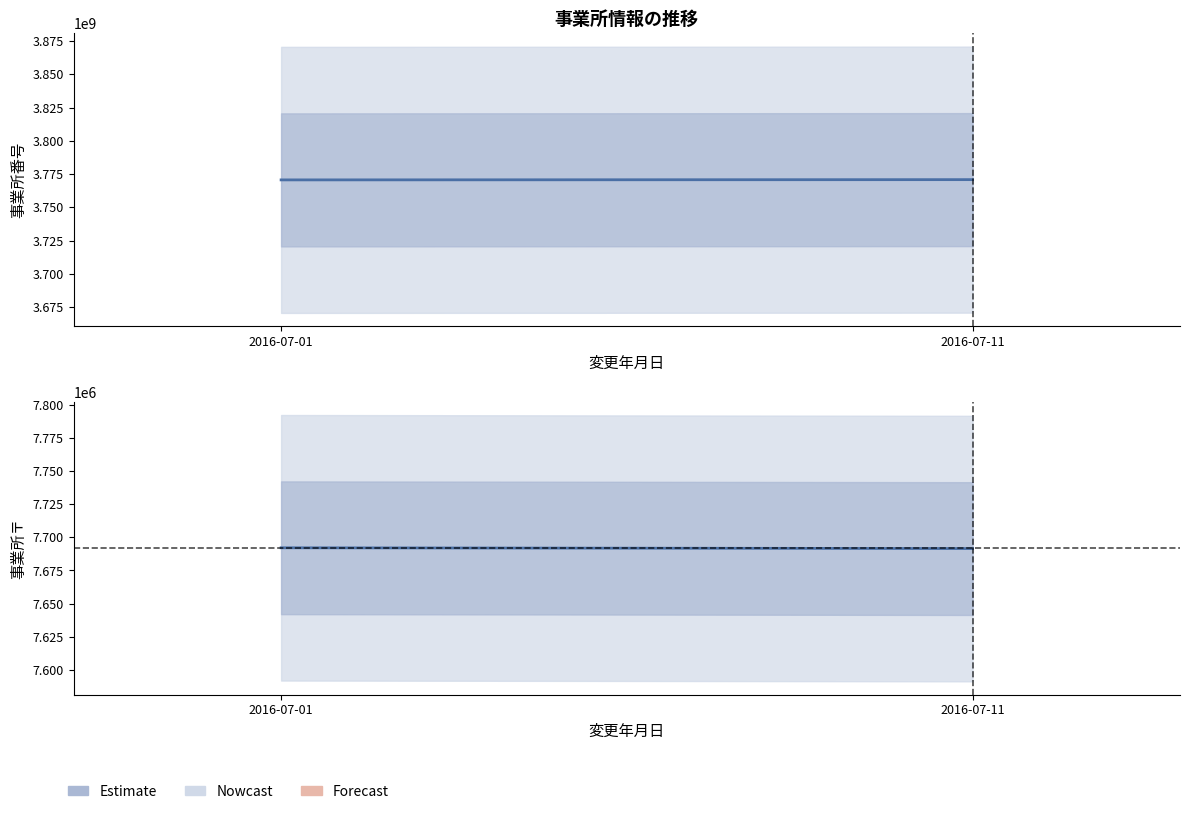

Is it true that 事業所番号 equals 3770600330 at 2016-07-01?

True